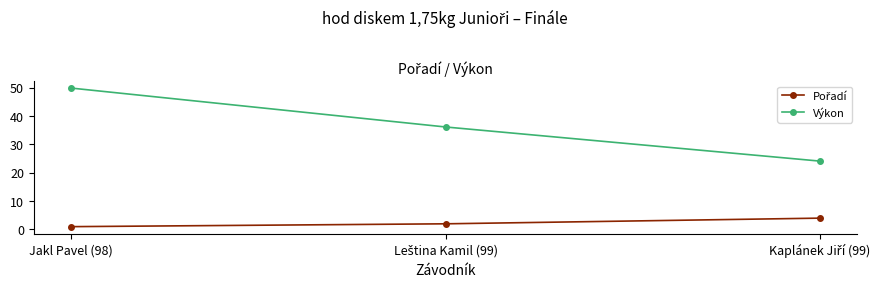

What is the difference between the maximum and minimum values in the Výkon series?

25.7